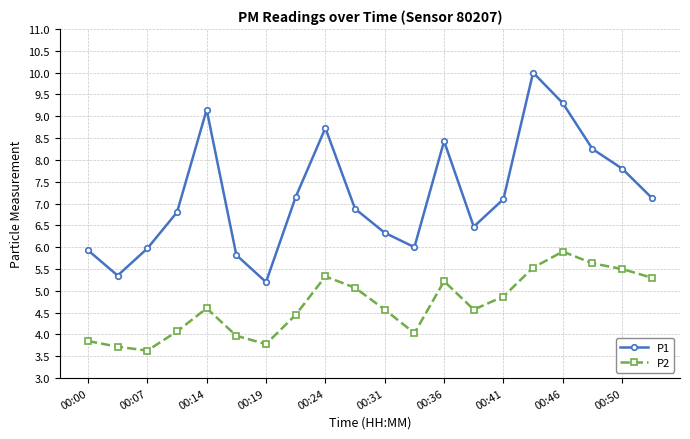

Rank the series by their average value, from highest to lowest.

P1, P2